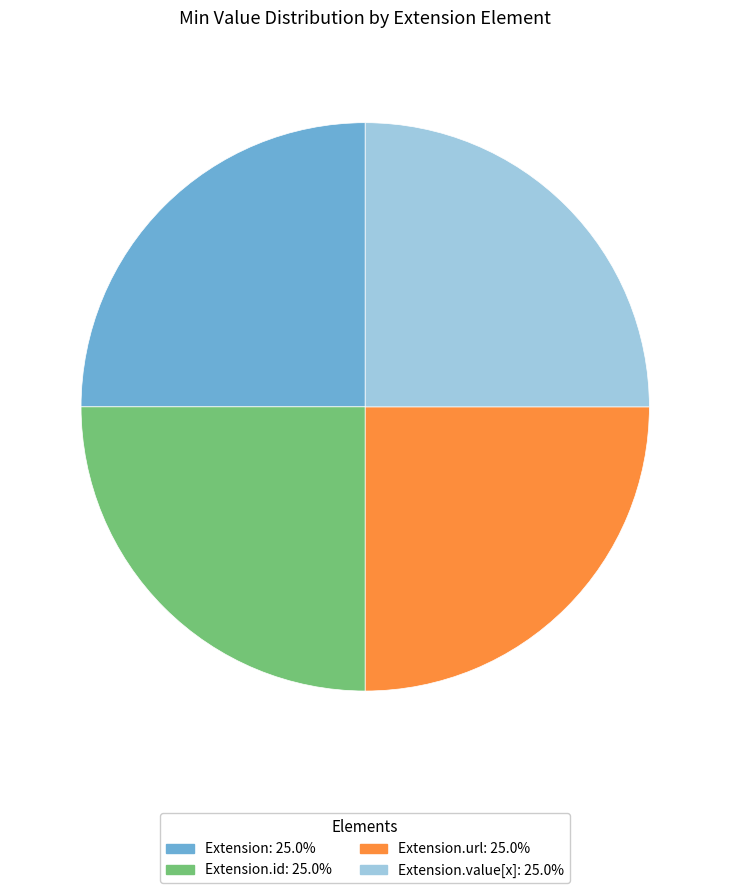

Is there a majority slice in this chart?

No